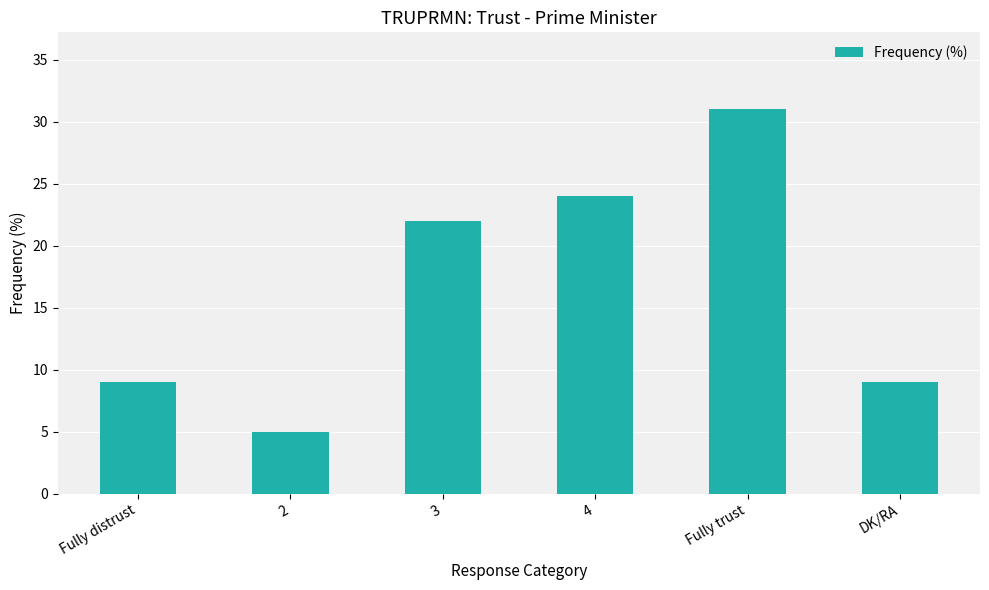

Where is the data nearest to the value 18?

3